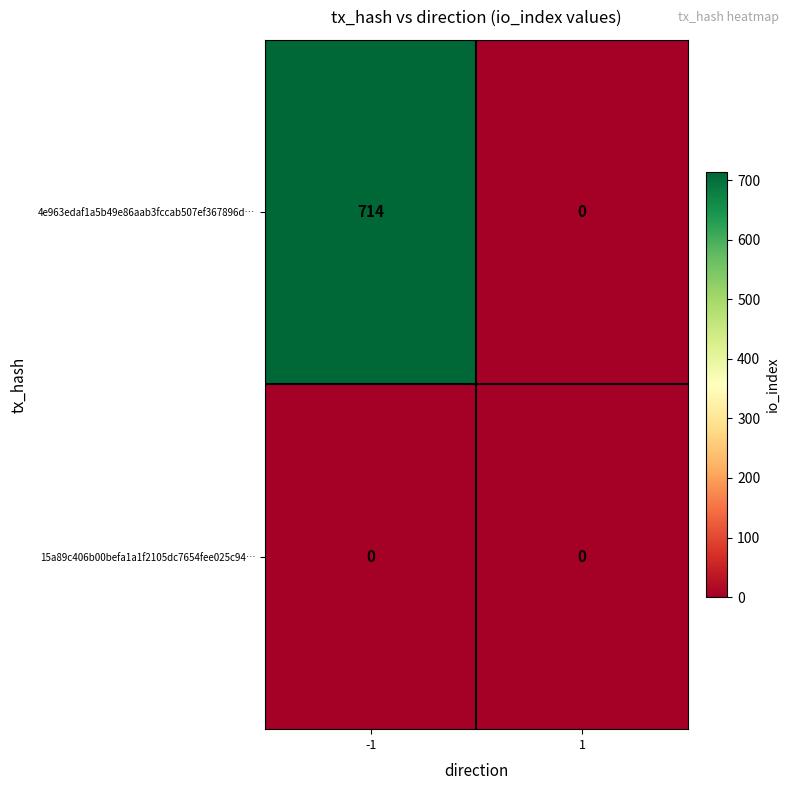

At how many categories does at least one series exceed 302?

1